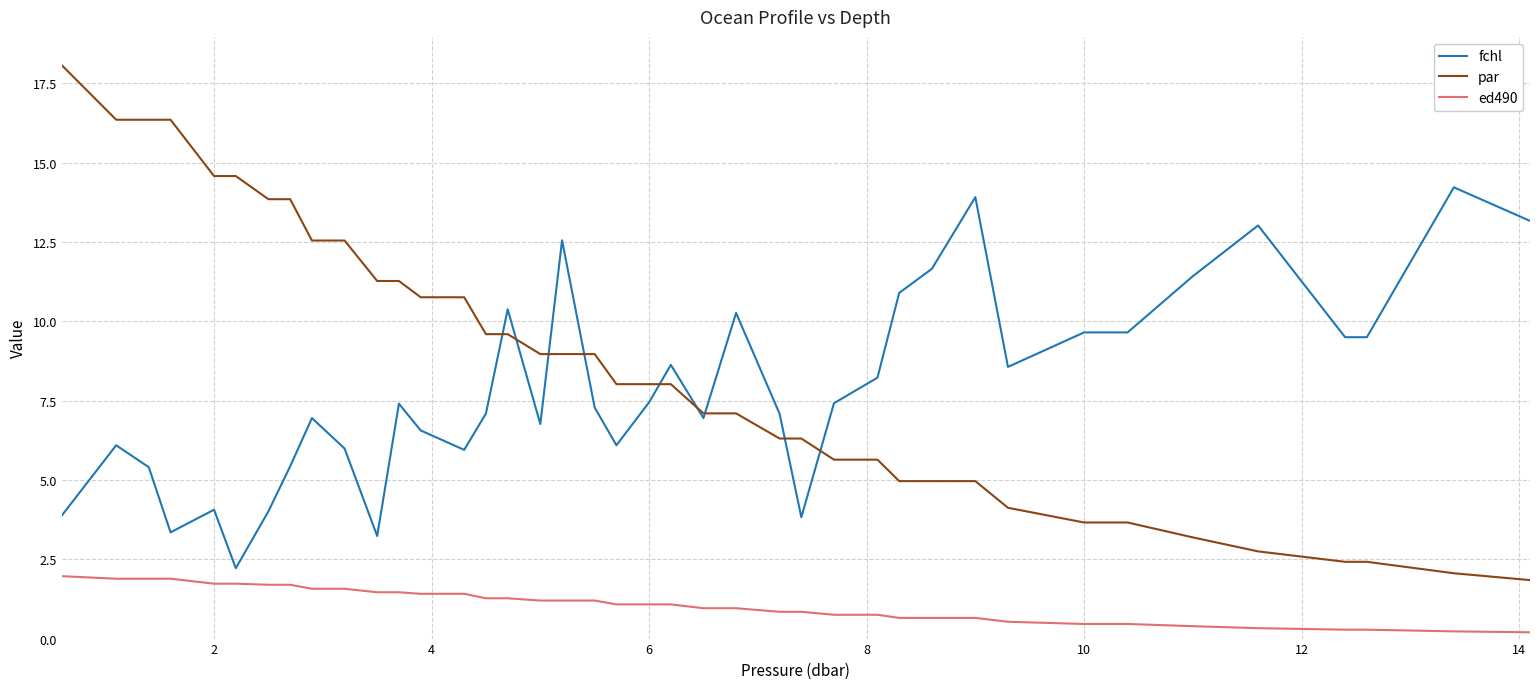

Which series has the largest total across all categories?

par